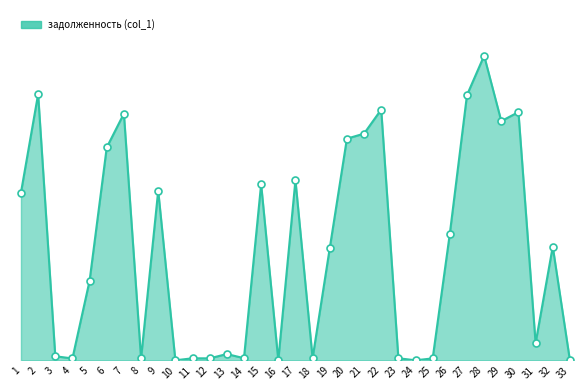

What is the change in value from 10 to 31?

+2601.8